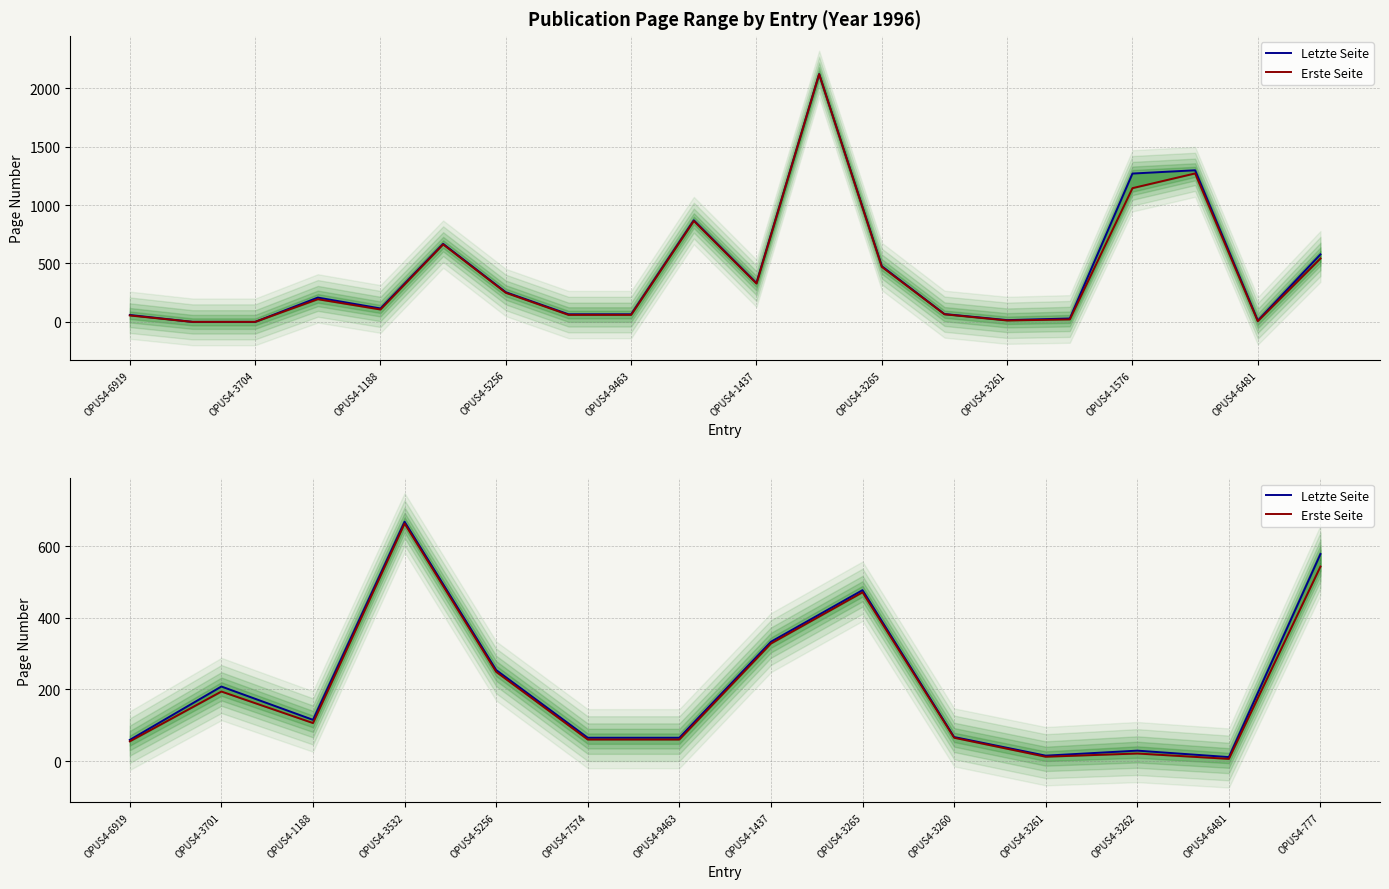

What is the value of the Letzte Seite point at the 7th from the left?

65